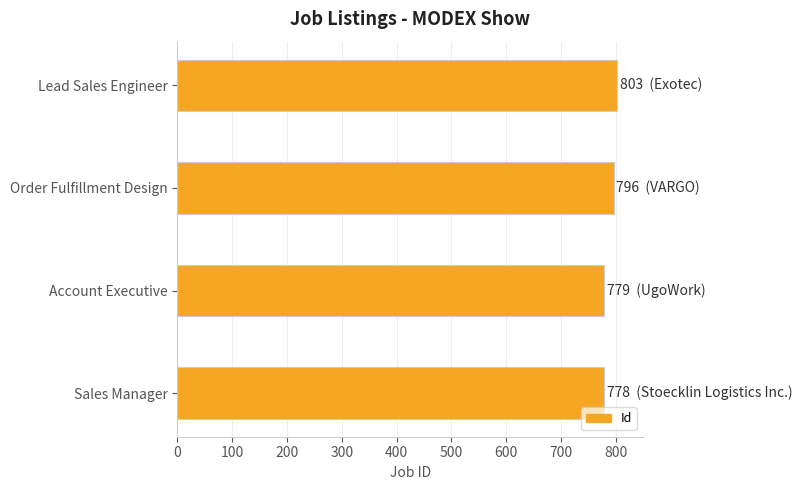

What is the sum of all values?

3156